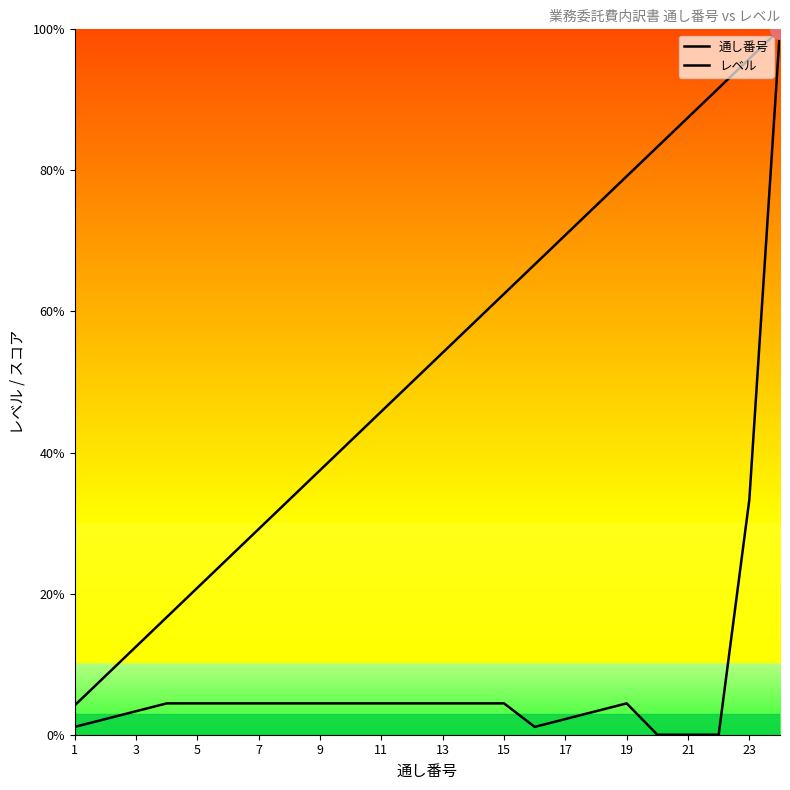

Which series has the largest total across all categories?

通し番号